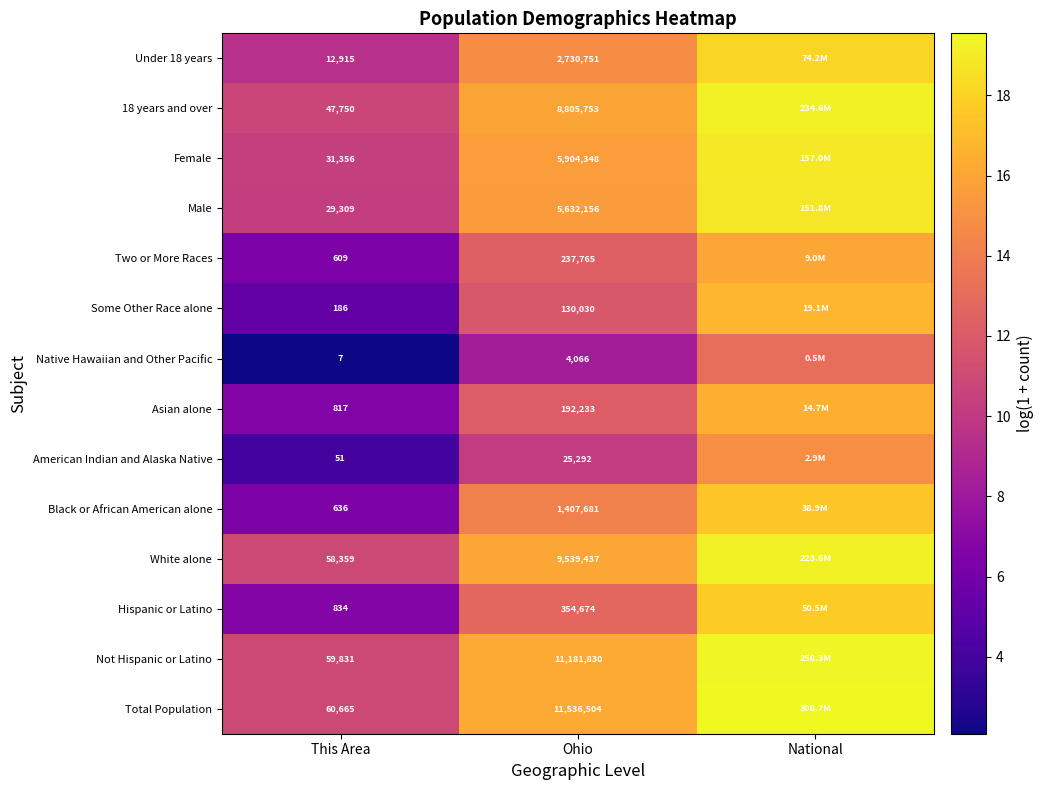

Between This Area and Ohio, which series saw the biggest shift?

Total Population